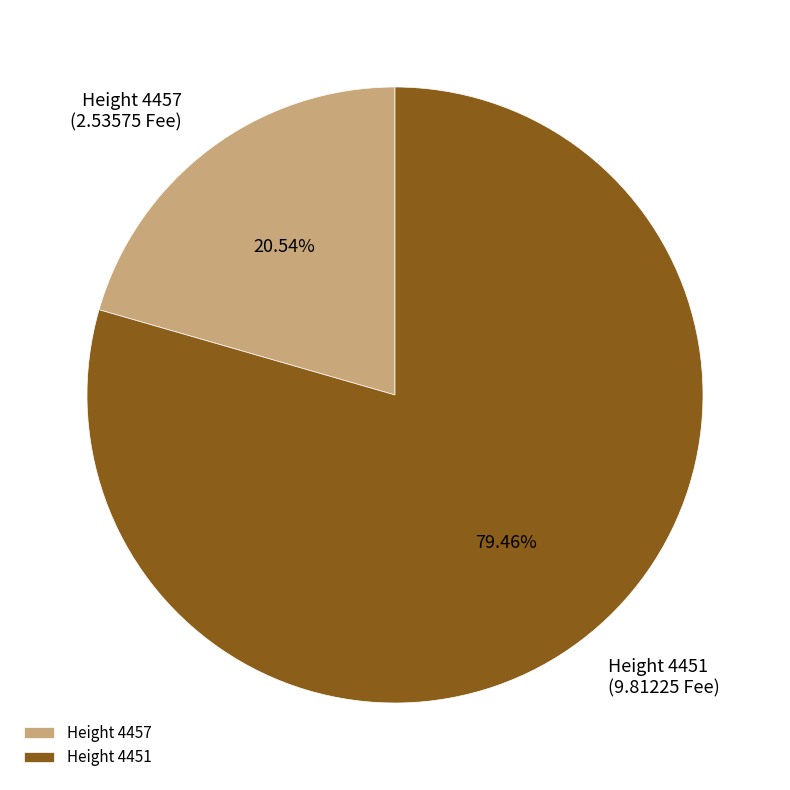

Rank the categories by value from highest to lowest.

Height 4451, Height 4457